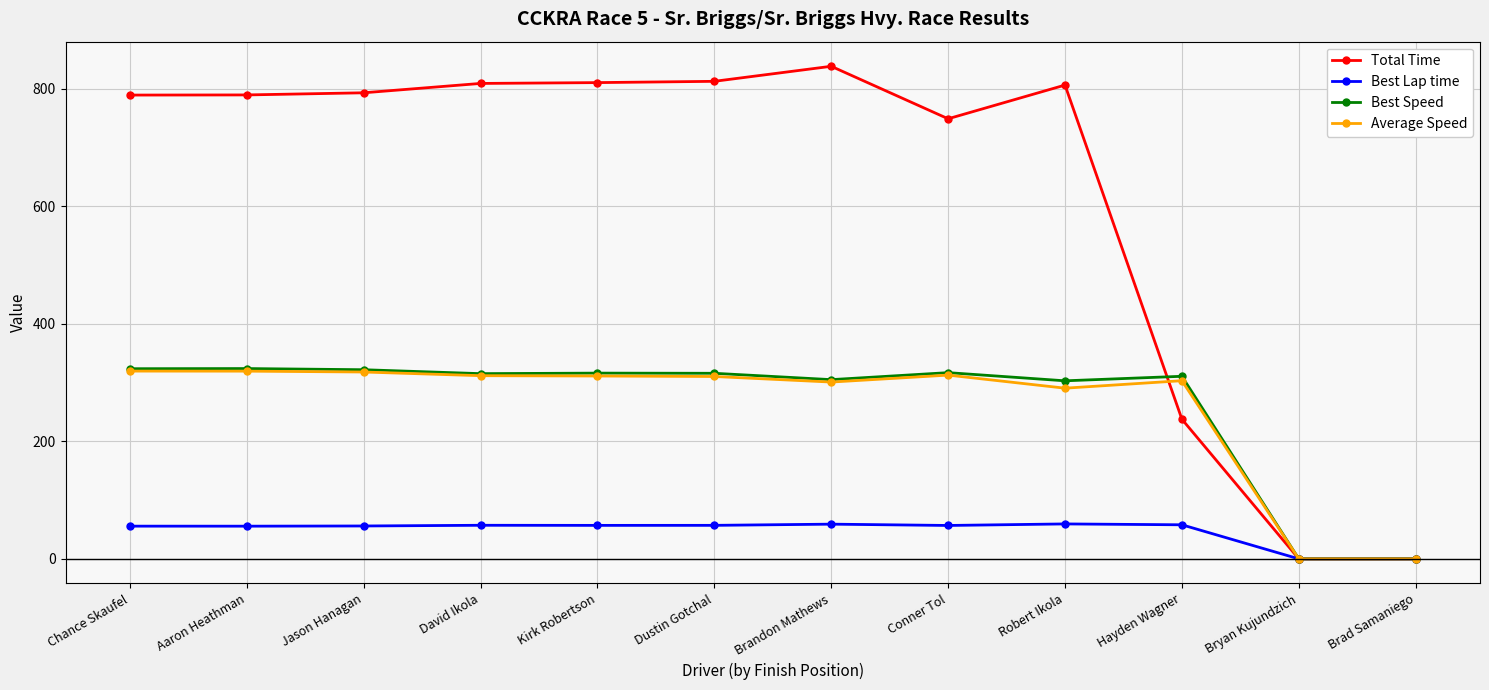

How many lines are shown in the chart?

4